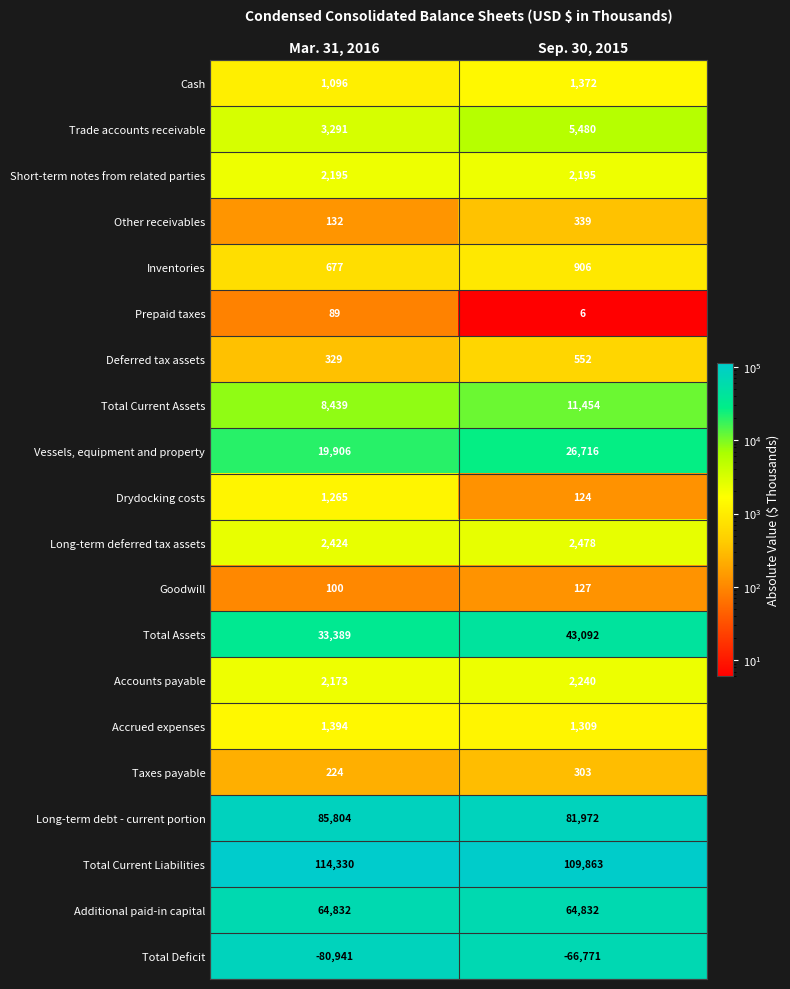

What is the minimum value shown in the chart?

-80941